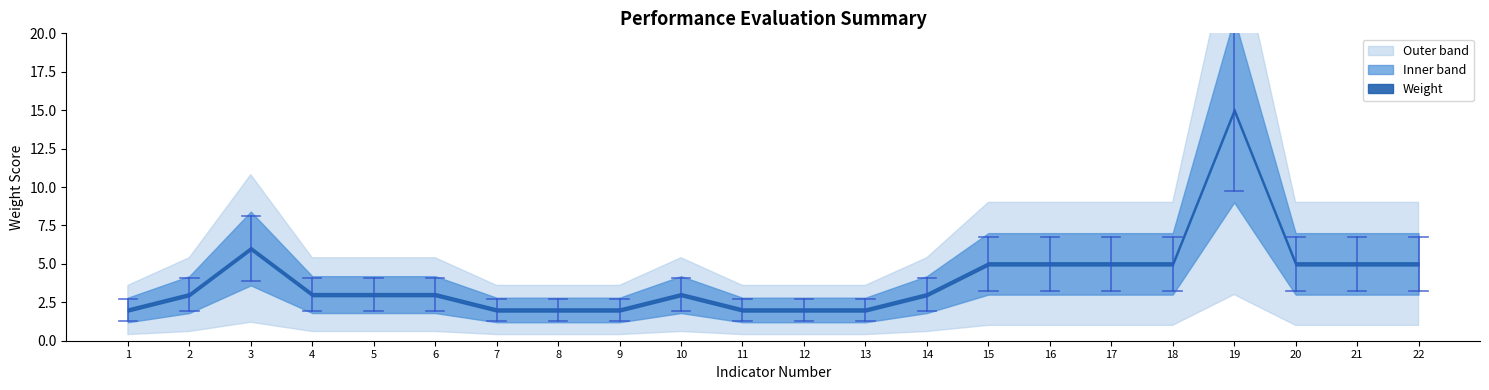

Reading left to right, transcribe all the data shown in this chart.

weight: 2	3	6	3	3	3	2	2	2	3	2	2	2	3	5	5	5	5	15	5	5	5
center: 2	3	6	3	3	3	2	2	2	3	2	2	2	3	5	5	5	5	15	5	5	5